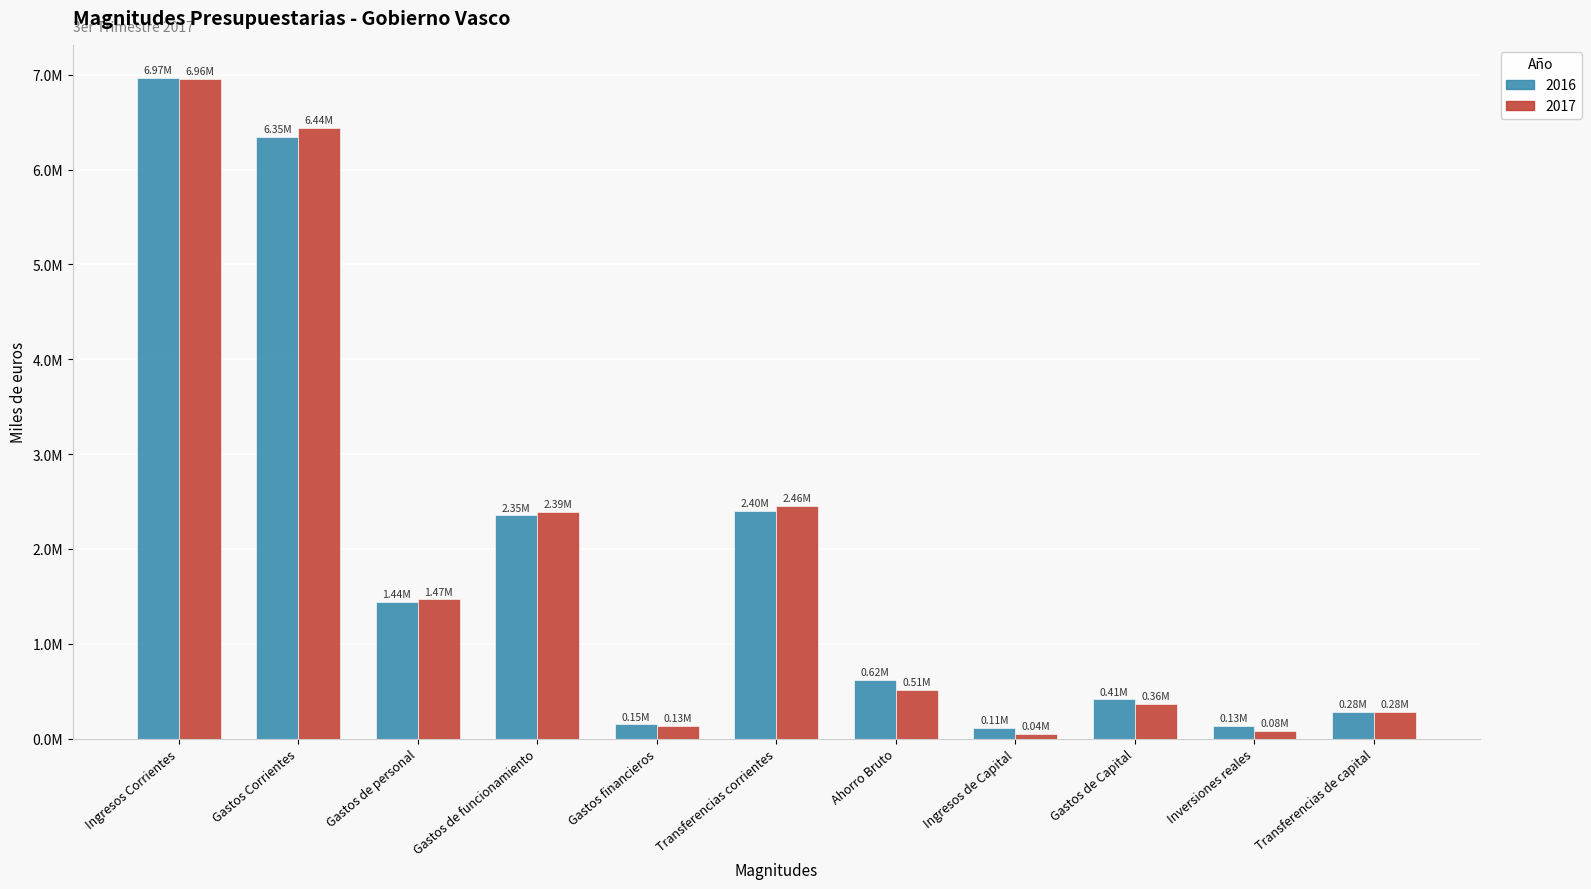

Are the bars horizontal?

No